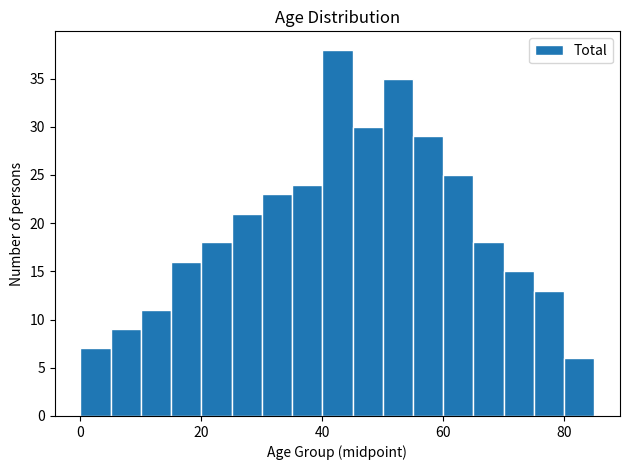

Read against the x-axis, roughly where is the centre of the tallest bar?

42